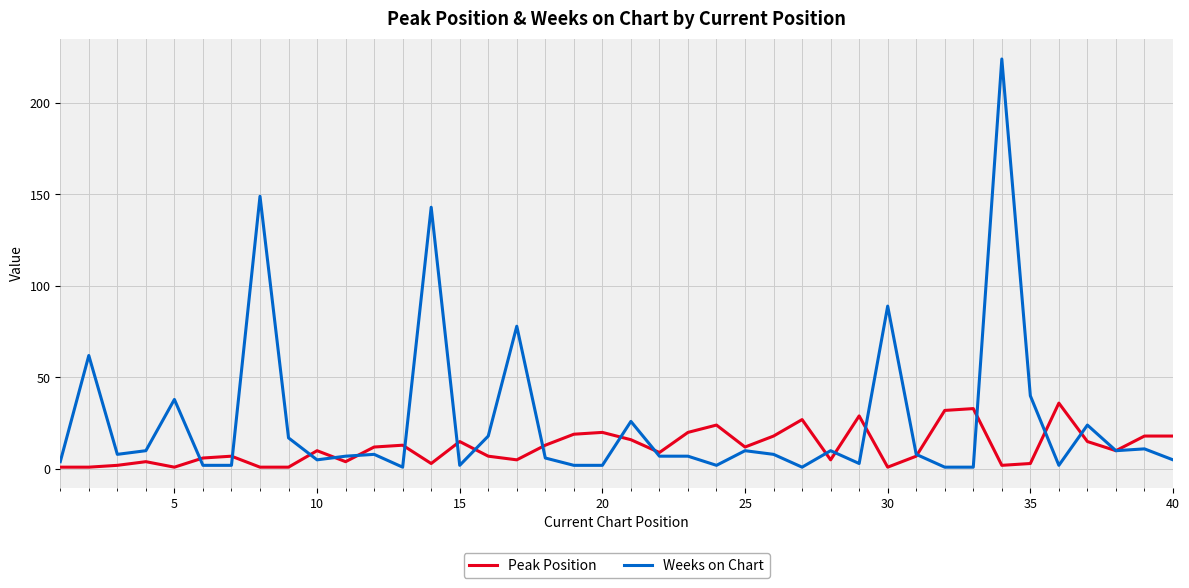

What is the maximum value shown in the chart?

224